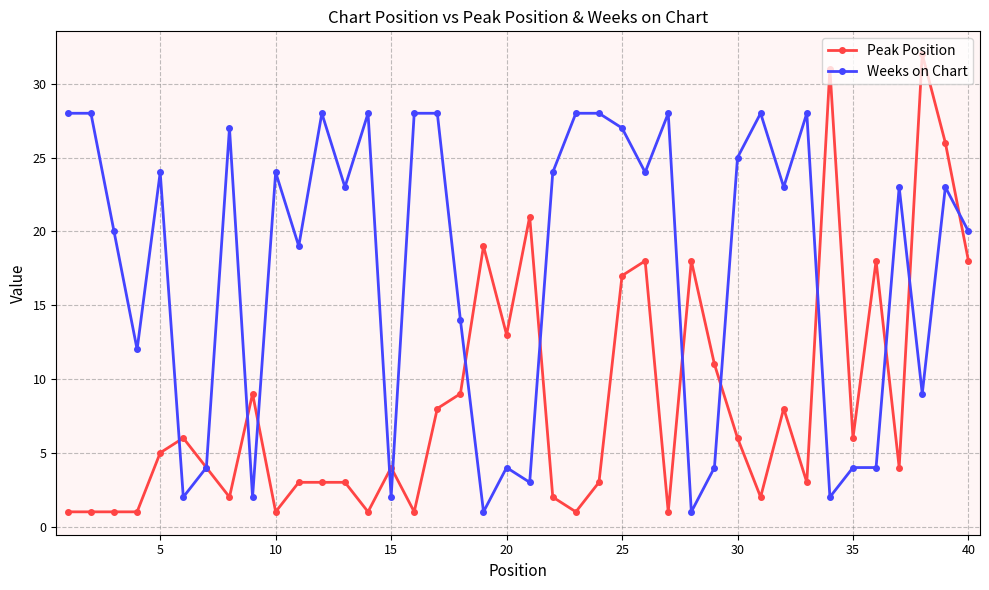

How many lines are shown in the chart?

2